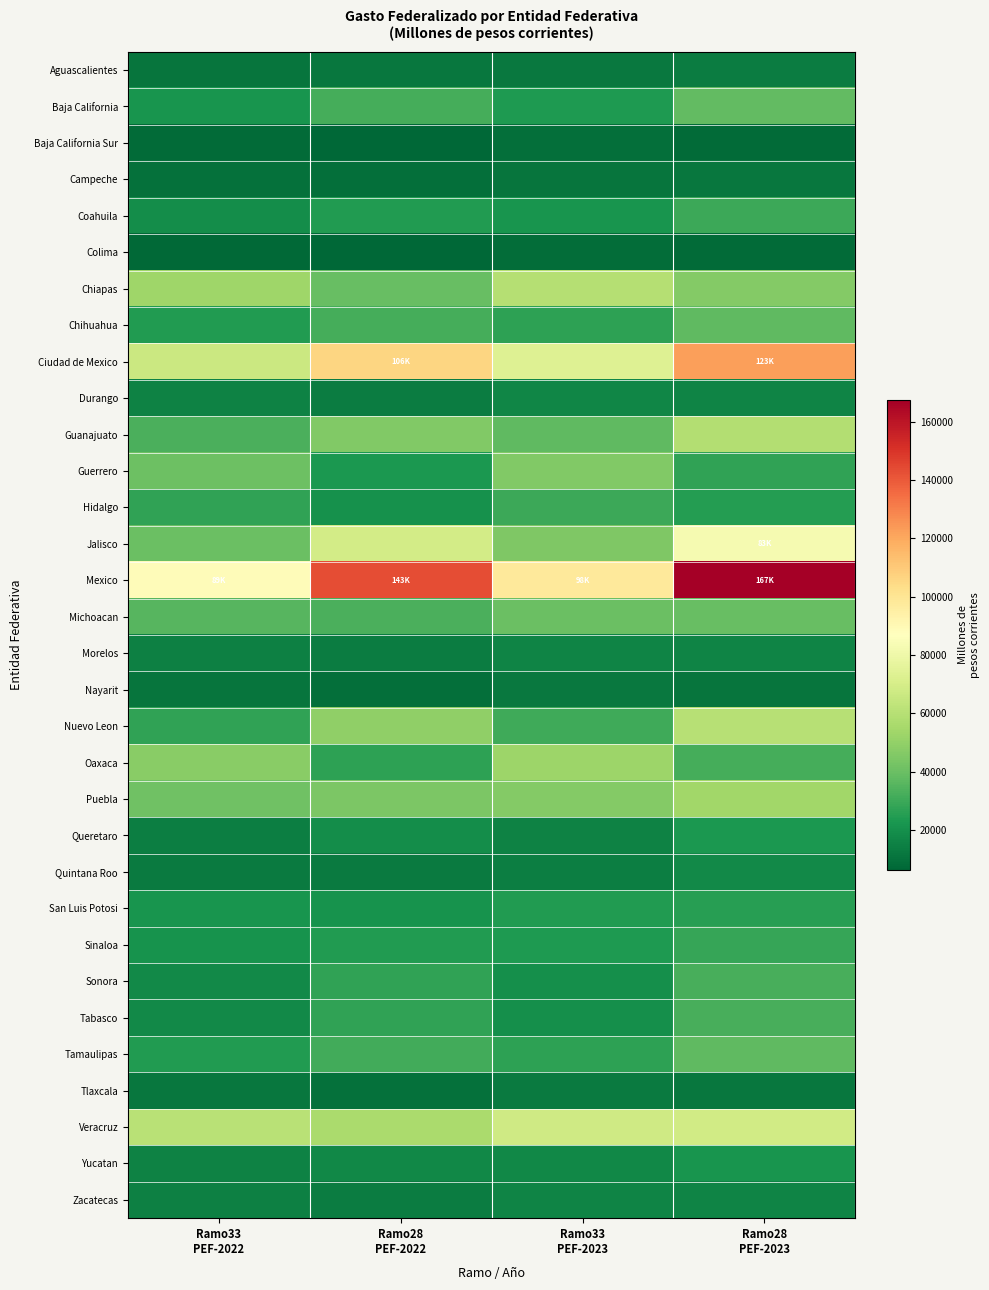

List the series in order of their peak value, lowest first.

Colima, Baja California Sur, Campeche, Nayarit, Tlaxcala, Aguascalientes, Morelos, Zacatecas, Durango, Quintana Roo, Yucatan, Queretaro, San Luis Potosi, Sinaloa, Coahuila, Hidalgo, Sonora, Tabasco, Tamaulipas, Chihuahua, Baja California, Michoacan, Guerrero, Oaxaca, Puebla, Guanajuato, Chiapas, Nuevo Leon, Veracruz, Jalisco, Ciudad de Mexico, Mexico